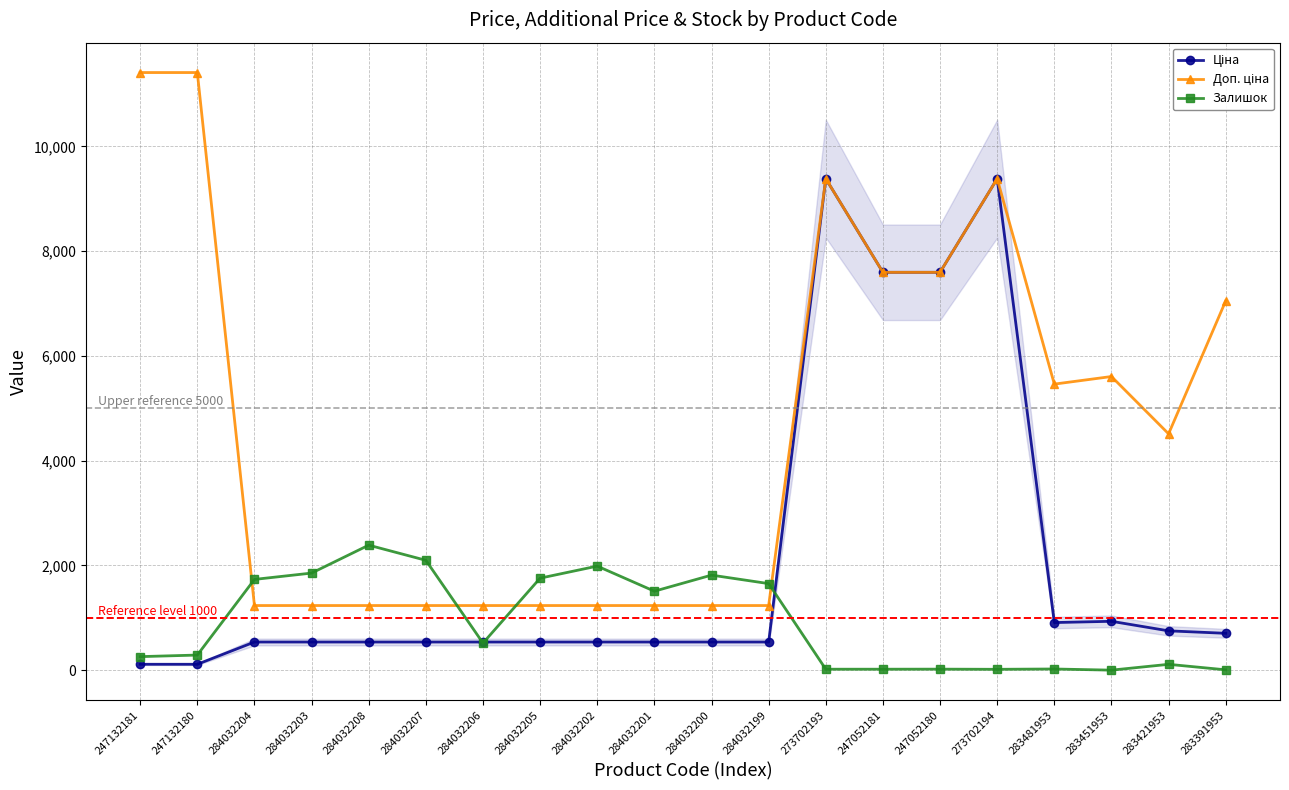

True or false: Залишок has more than 0 points higher than both neighbors.

True